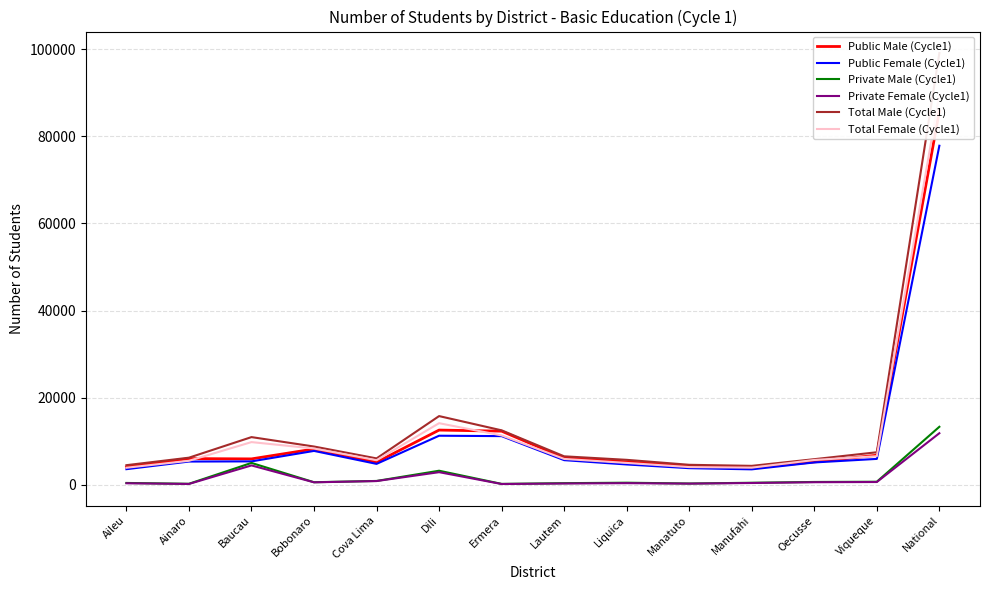

List the series in order of their peak value, highest first.

Total Male (Cycle1), Total Female (Cycle1), Public Male (Cycle1), Public Female (Cycle1), Private Male (Cycle1), Private Female (Cycle1)